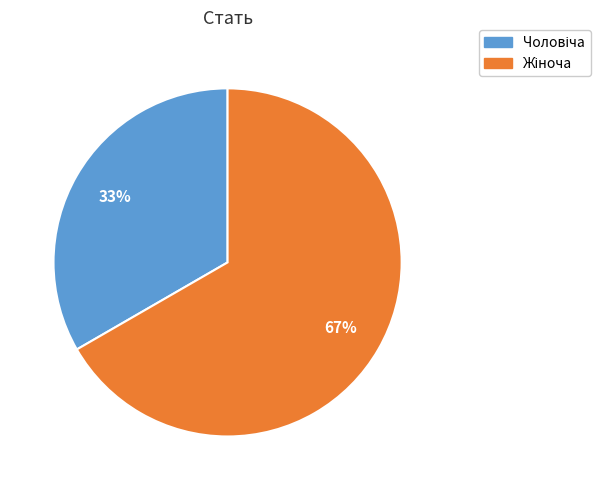

To the nearest percent, what is the average slice percentage?

50%